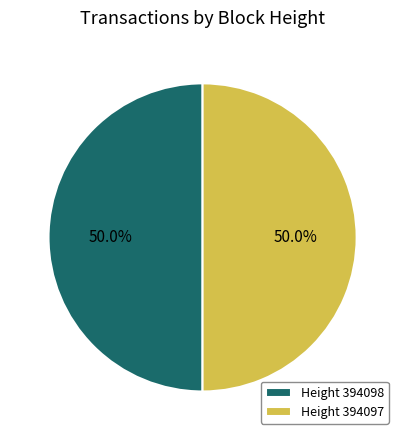

What is the total percentage of Height 394097 and Height 394098?

100.0%